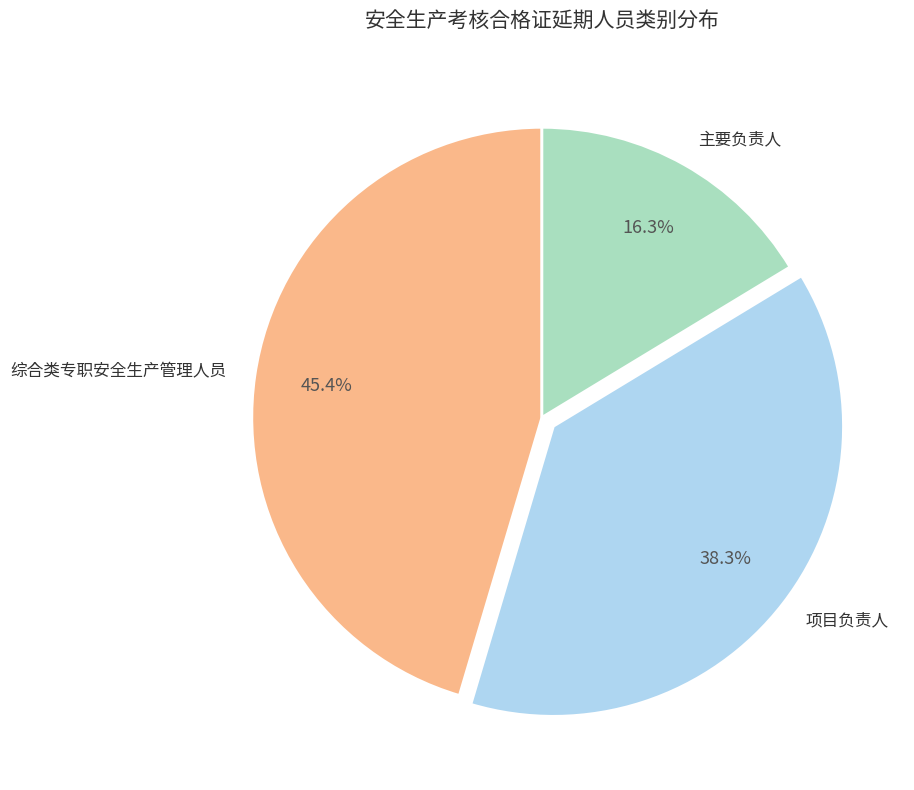

How many slices are in this pie chart?

3